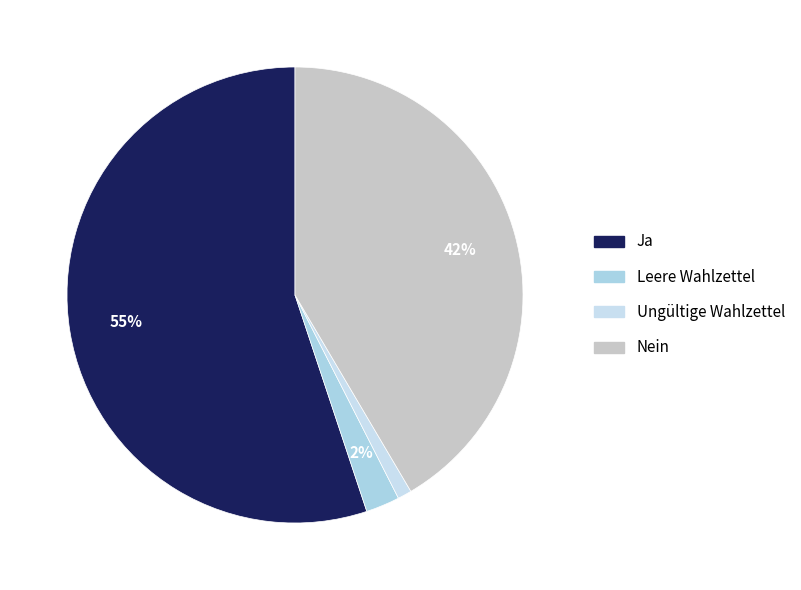

Rank the categories by value from lowest to highest.

Ungültige Wahlzettel, Leere Wahlzettel, Nein, Ja